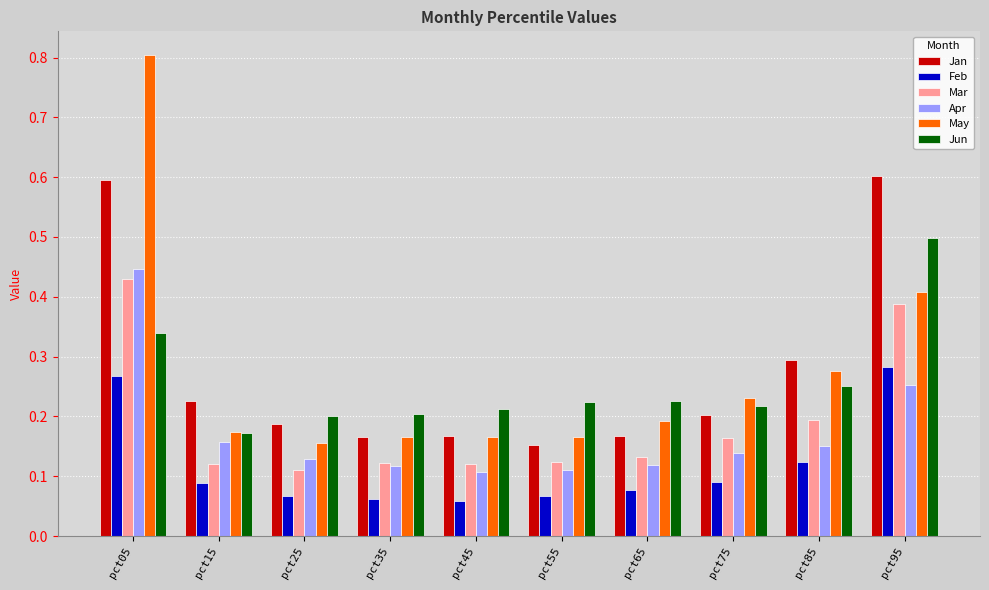

What is the difference between the maximum and minimum values in the May series?

0.6